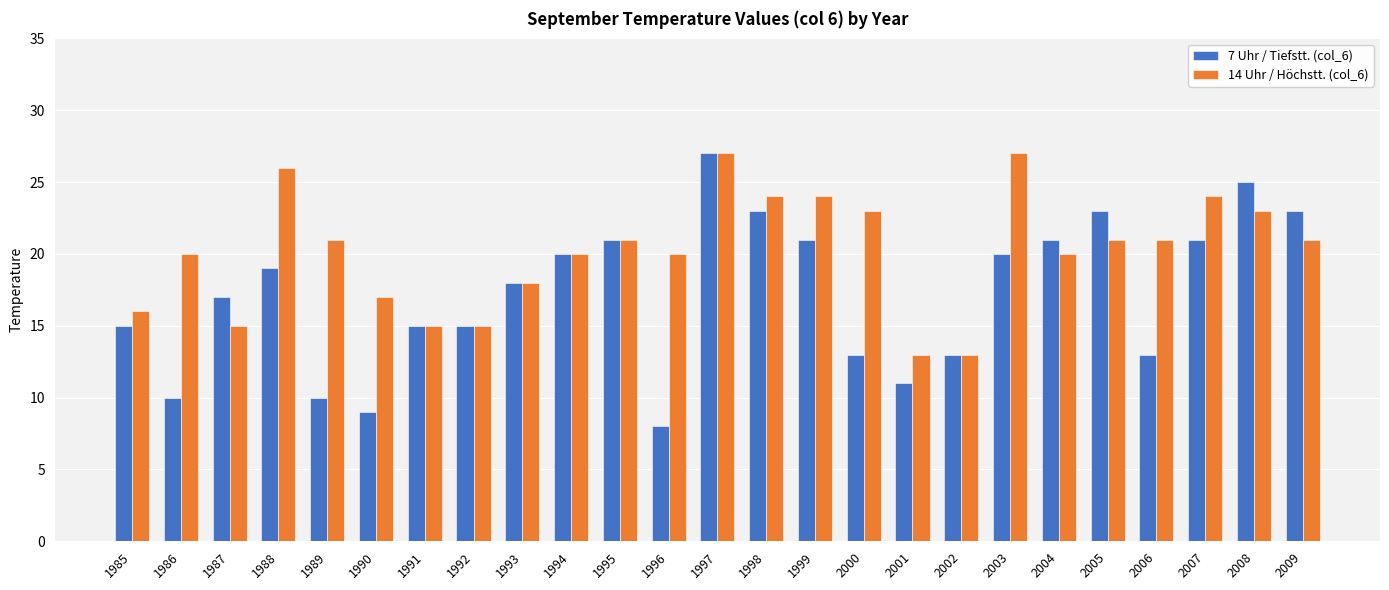

How many bars are there in total?

50